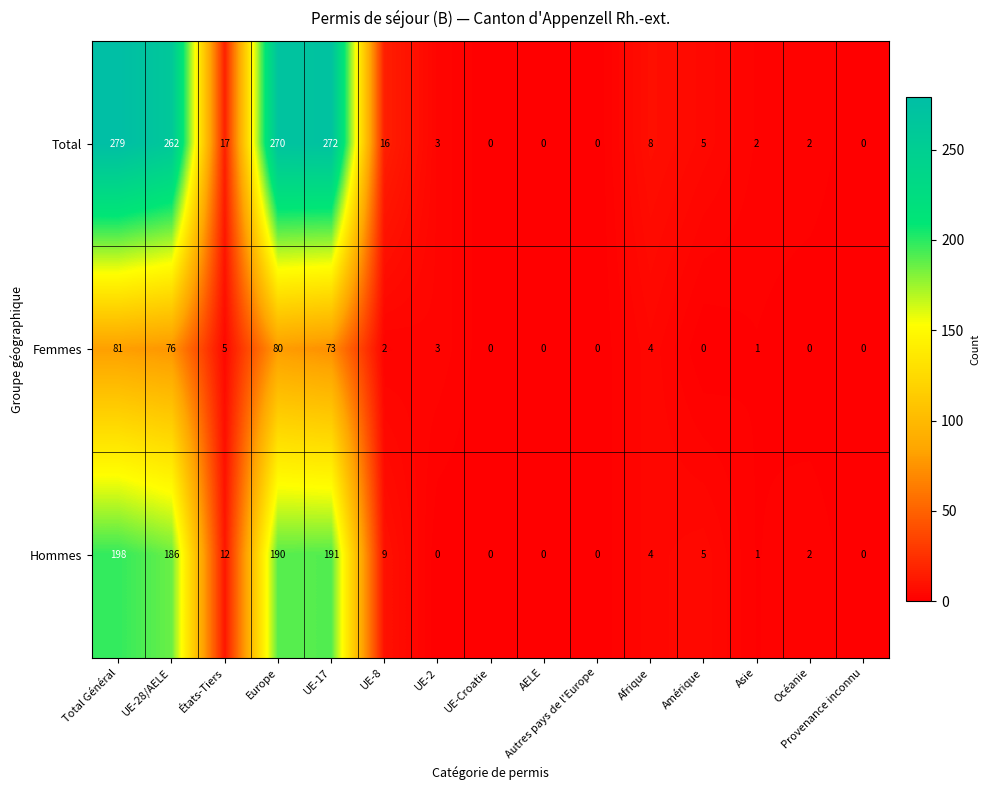

At how many categories does at least one series exceed 236?

4